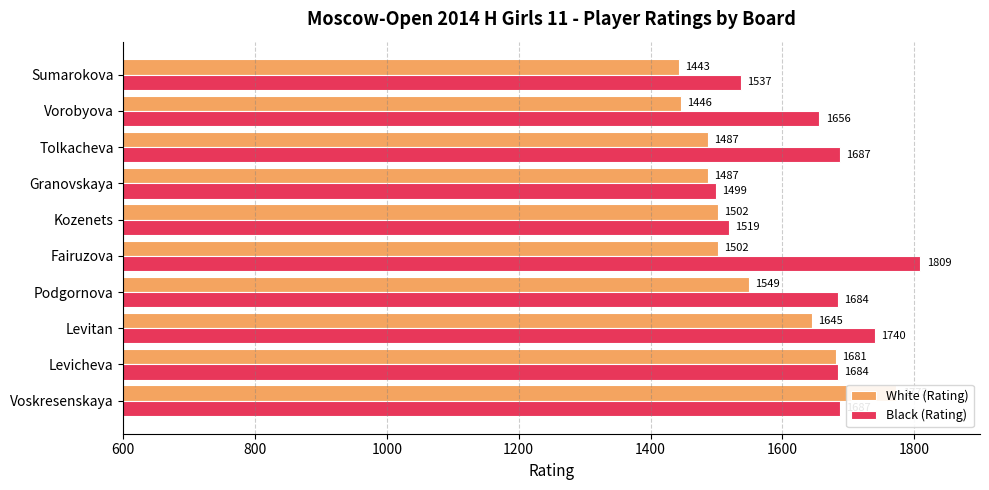

Which series has the largest total across all categories?

Black (Rating)